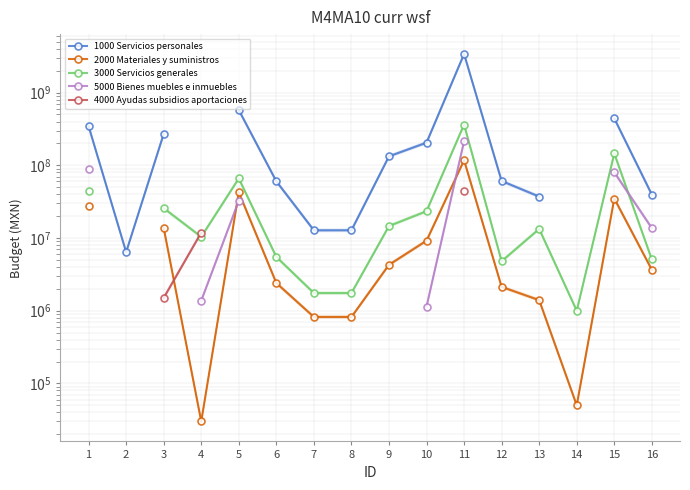

What is the value of the 1000 Servicios personales point at the 2nd from the left?

6394100.0